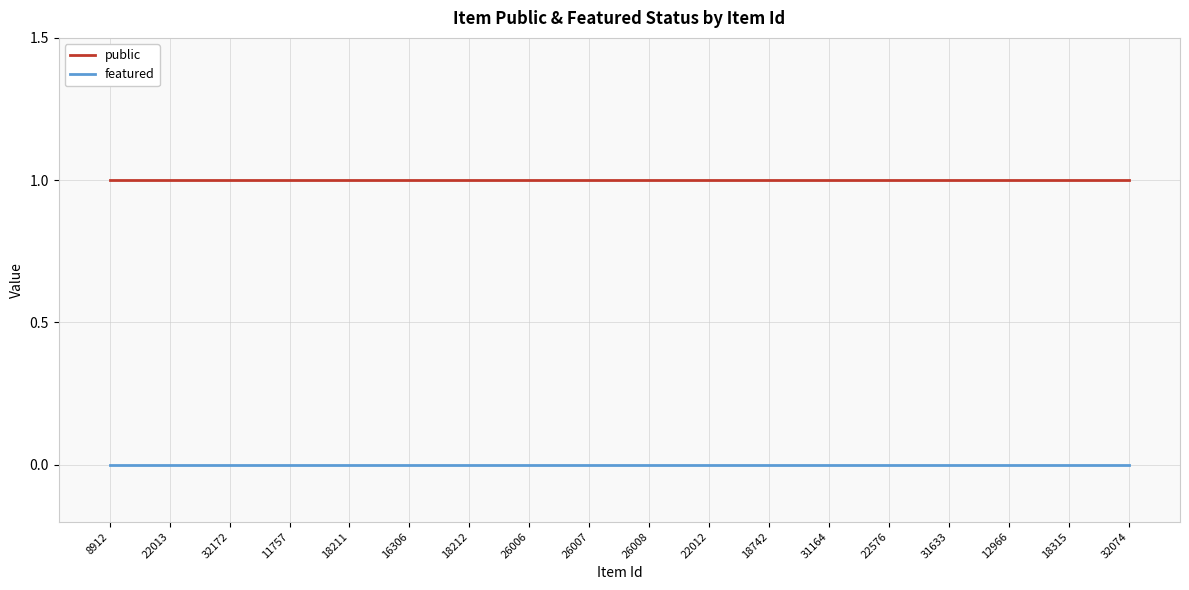

Rank the series by their maximum value, from lowest to highest.

featured, public